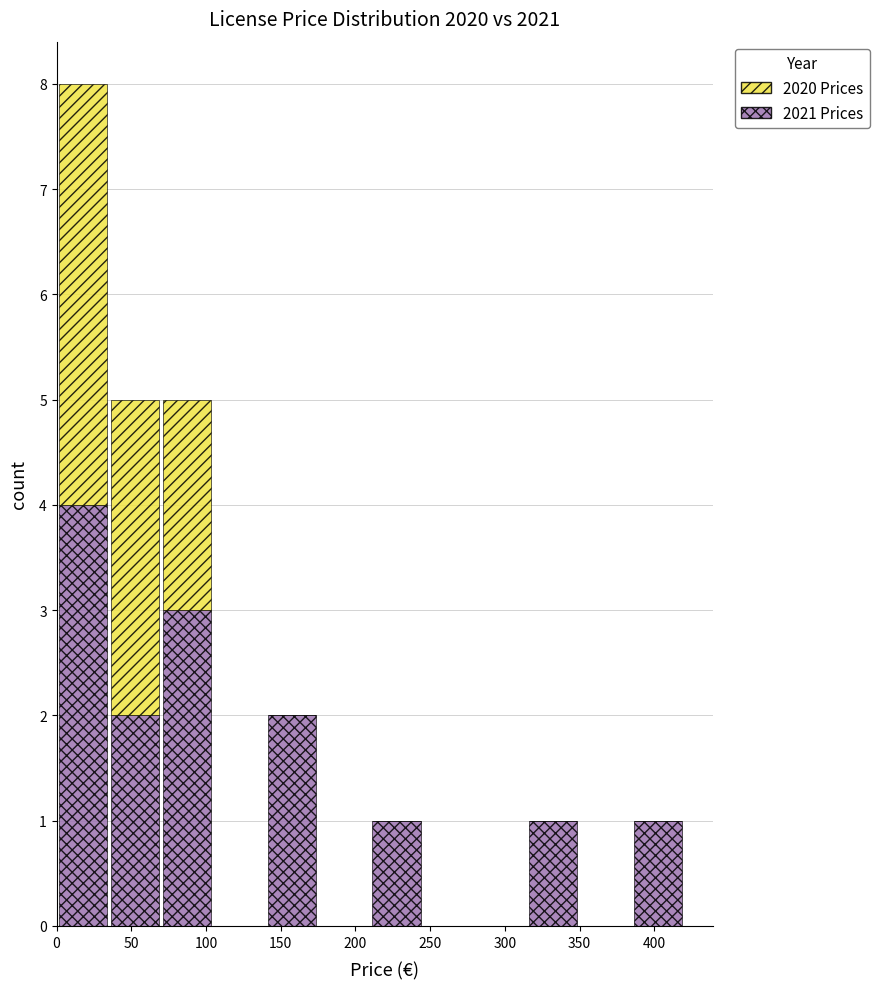

Reading left to right, list every stacked bar in this chart as the range it spans on the x-axis followed by its total height. The values are not printed on the chart, so give them approximately, as read against the axis.

0 to 35: 8
35 to 70: 5
70 to 105: 5
105 to 140: 0
140 to 175: 2
175 to 210: 0
210 to 245: 1
245 to 280: 0
280 to 315: 0
315 to 350: 1
350 to 385: 0
385 to 420: 1